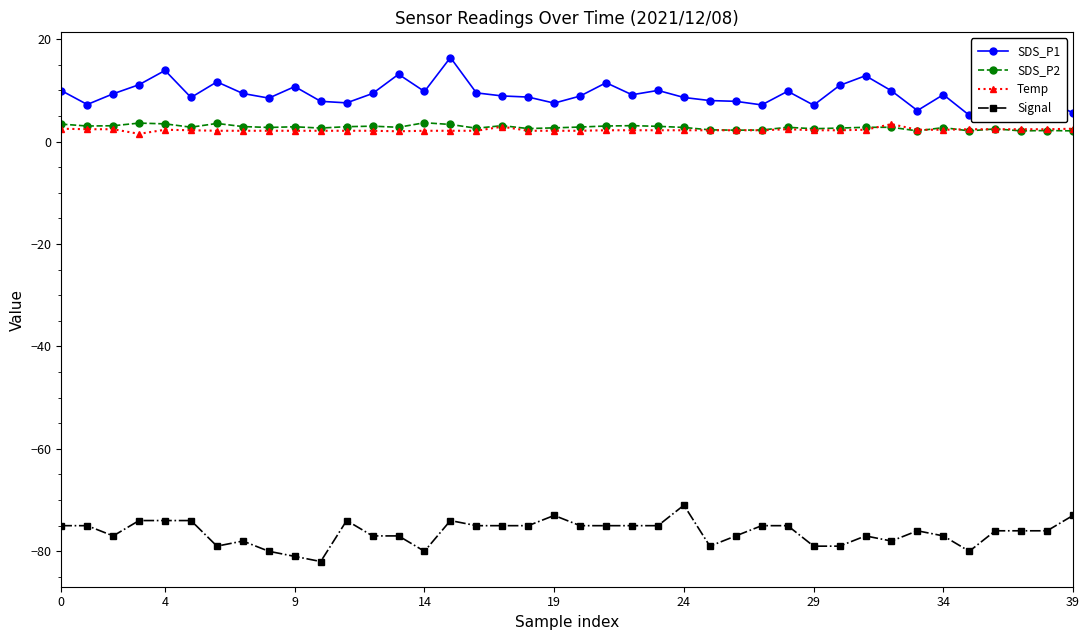

Count the number of categories in the chart.

40